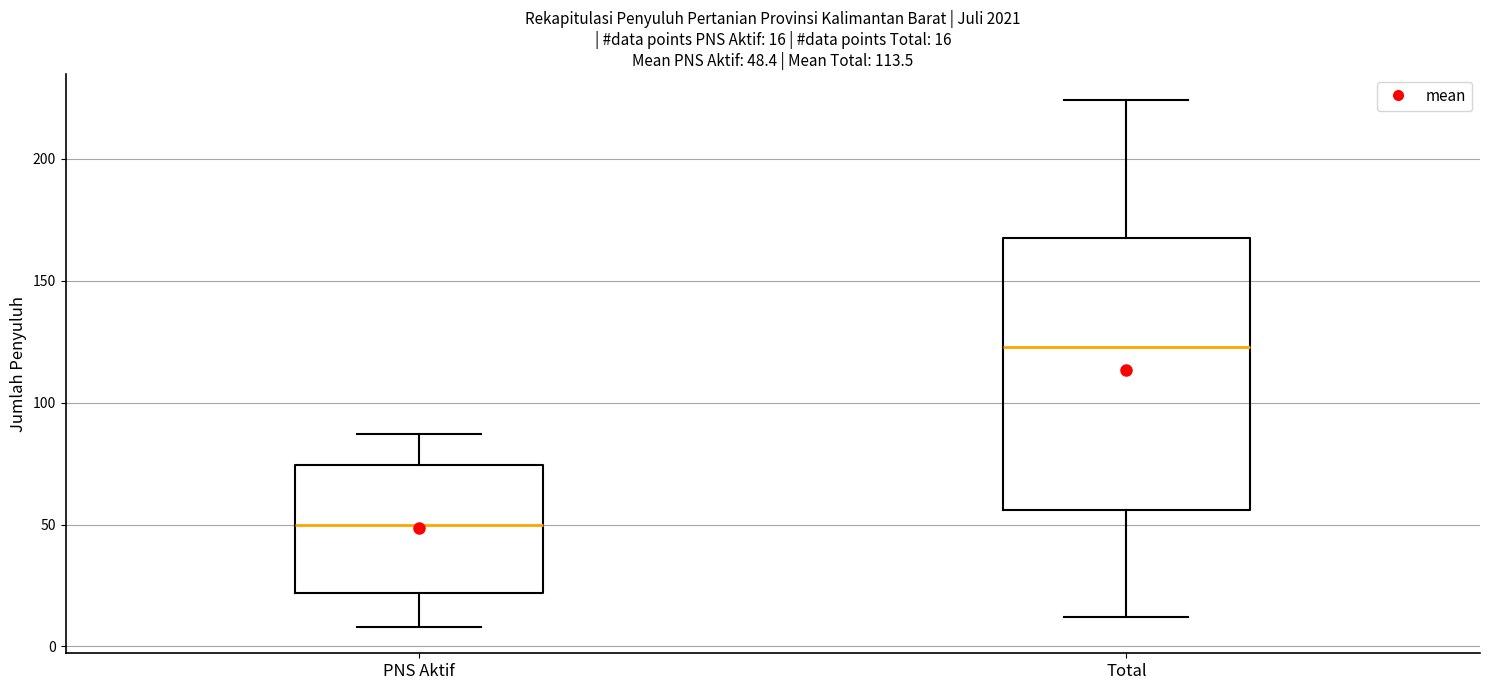

Comparing the boxes themselves (not the whiskers), which one is the tallest?

Total